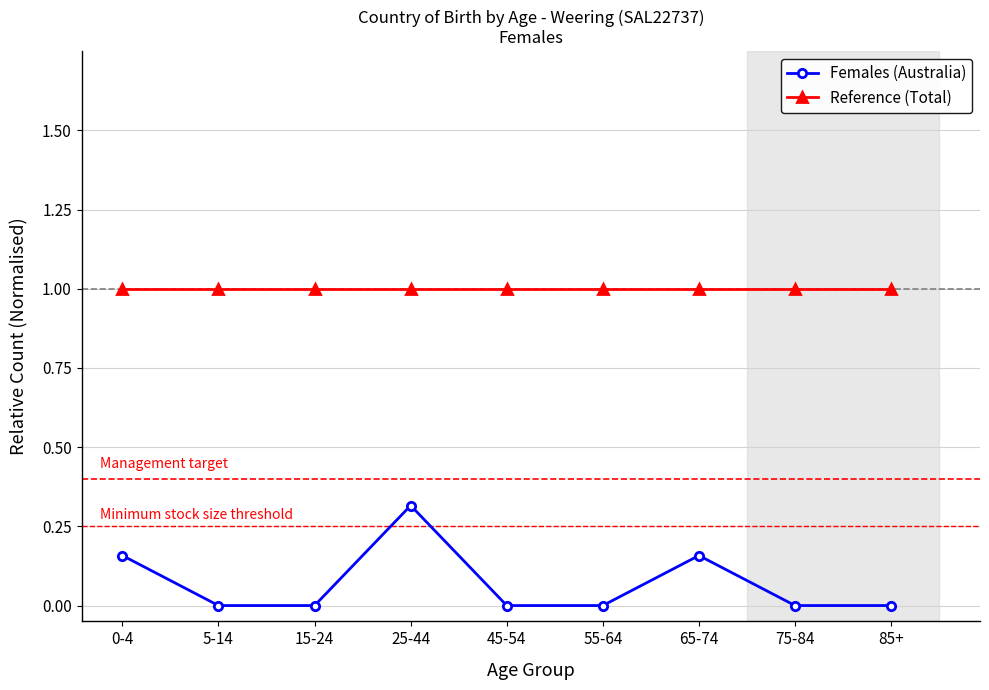

What are all the series names shown in the legend?

Females (Australia), Reference (Total)